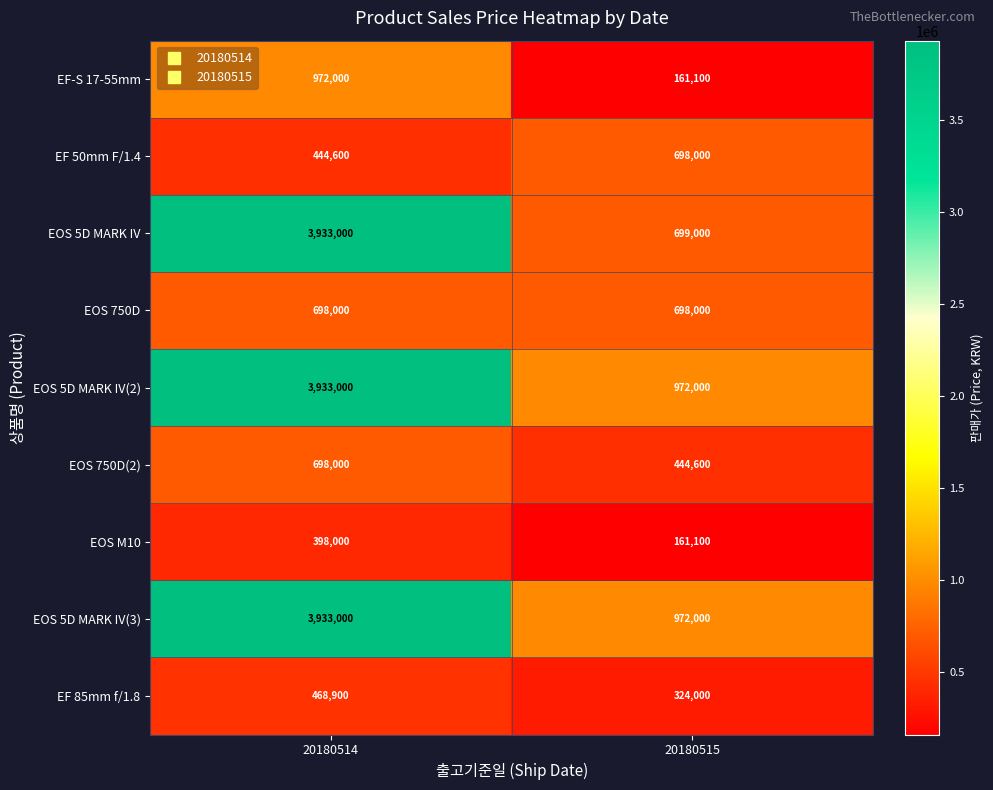

What is the difference between the EOS 5D MARK IV(2) values at 20180515 and 20180514?

2961000